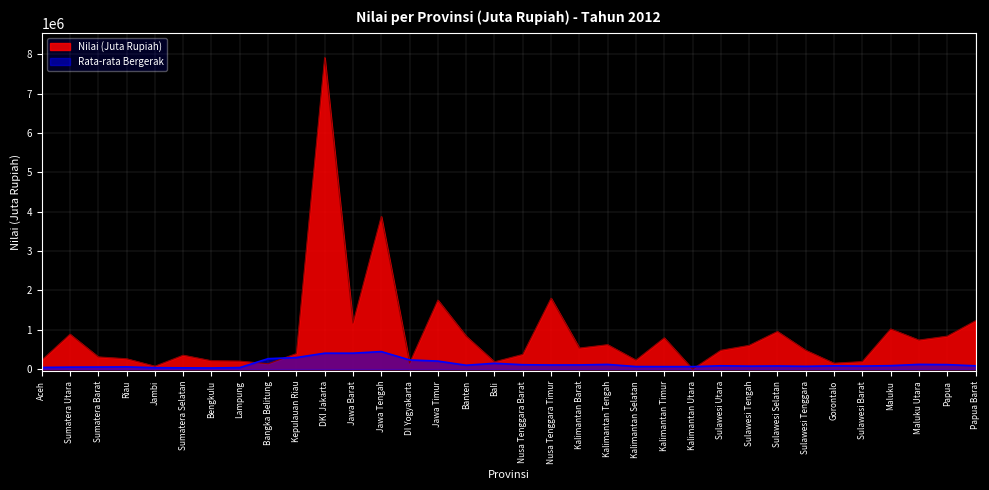

How many data points are less than 479030?

17